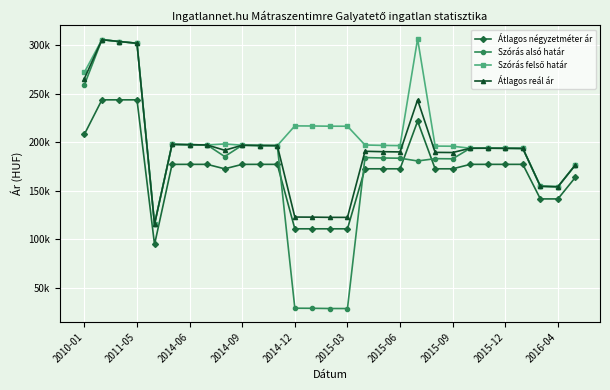

True or false: Szórás felső határ and Átlagos reál ár cross at least once.

False